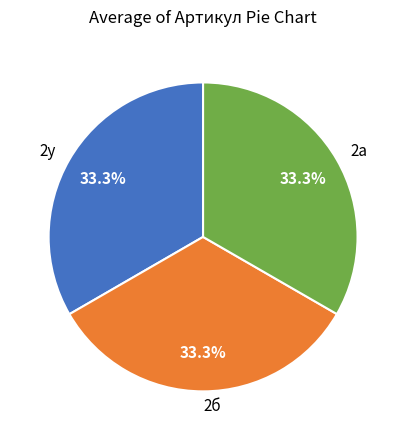

Does 2б represent more than half of the total?

No